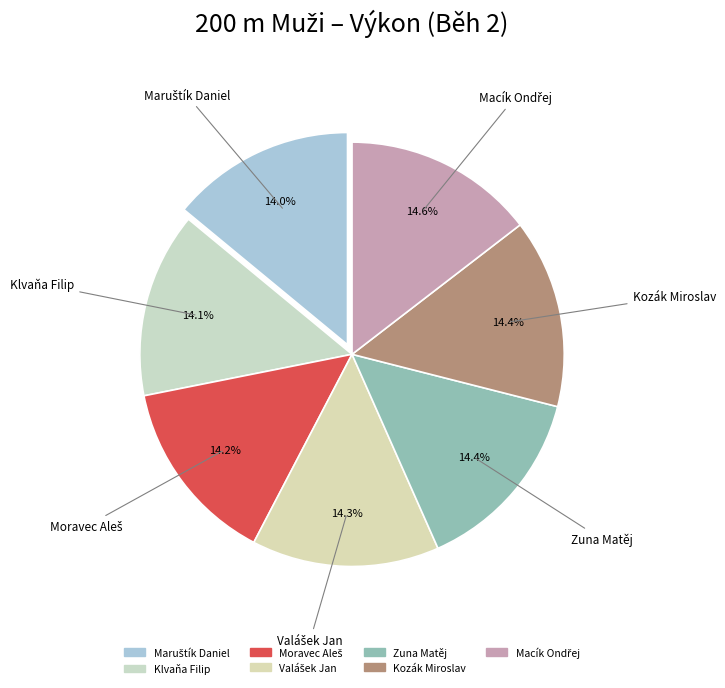

Is there a majority slice in this chart?

No